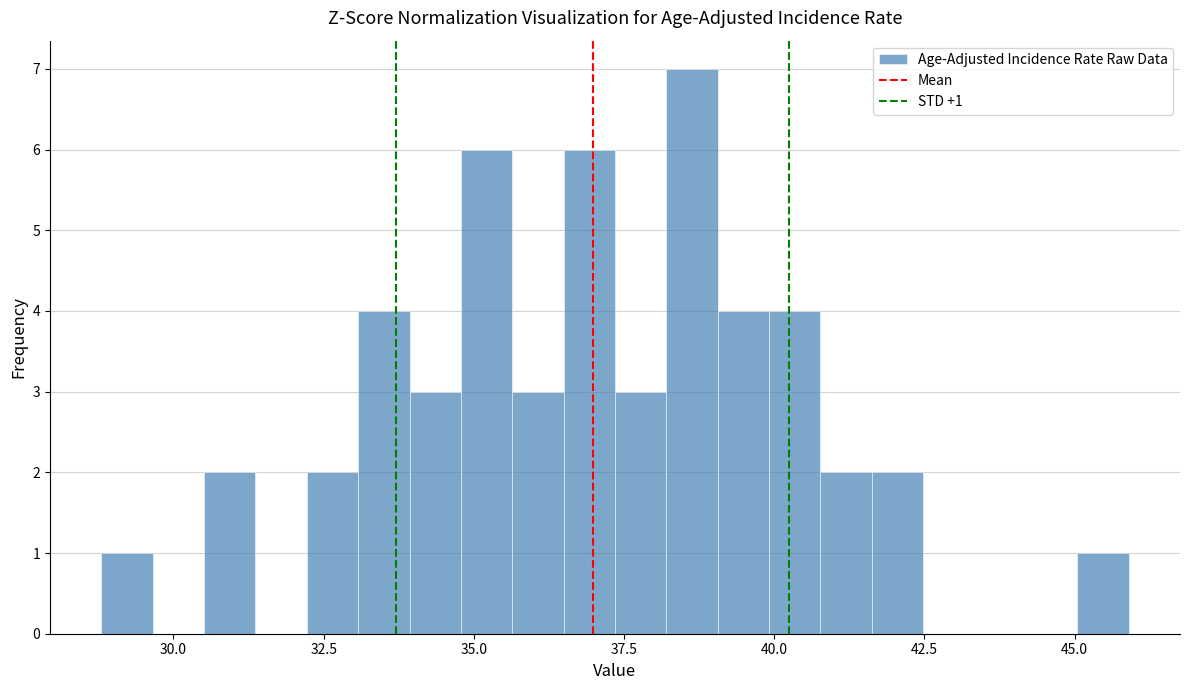

Read against the x-axis, roughly where is the centre of the tallest bar?

38.5